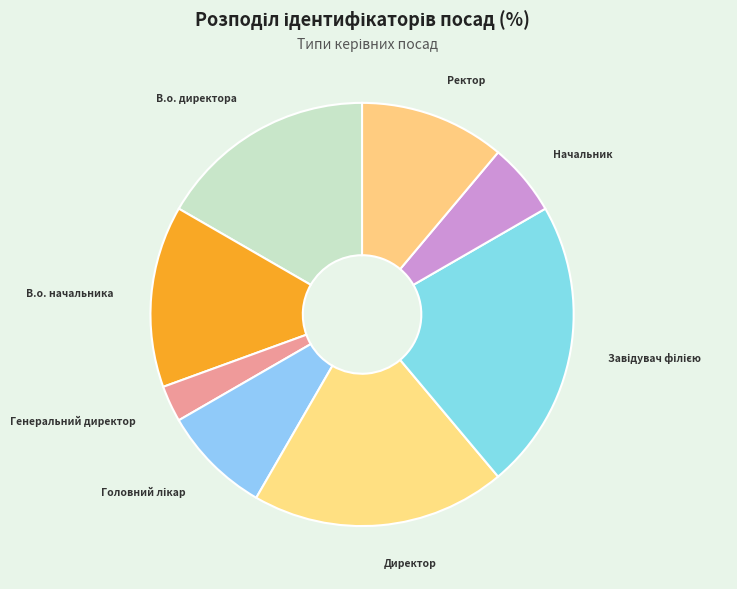

Is Ректор the majority of the pie?

No